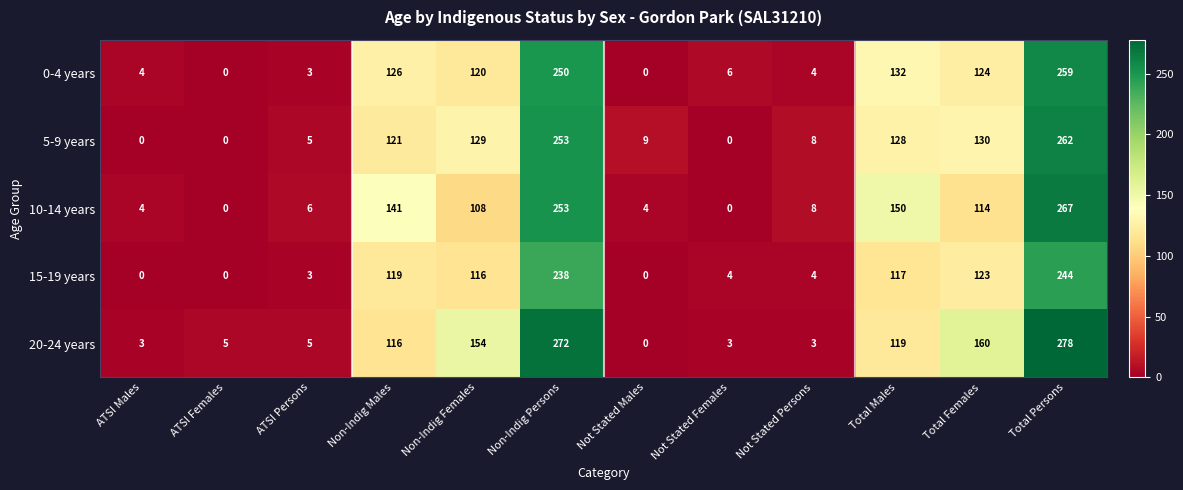

At how many categories does at least one series exceed 173?

2